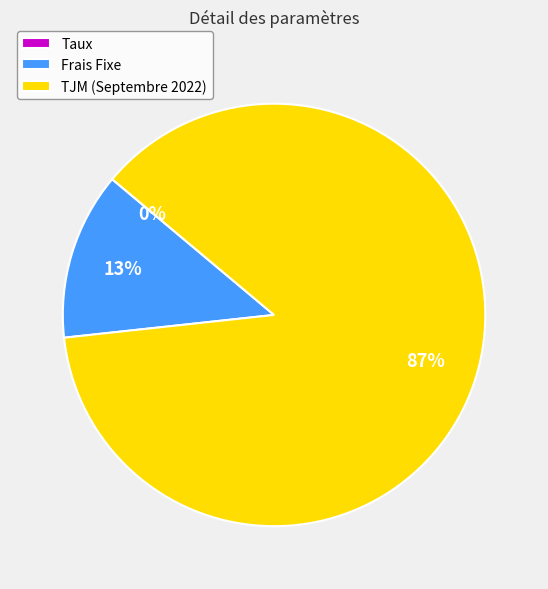

What percentage is the Frais Fixe slice, to the nearest percent?

13%